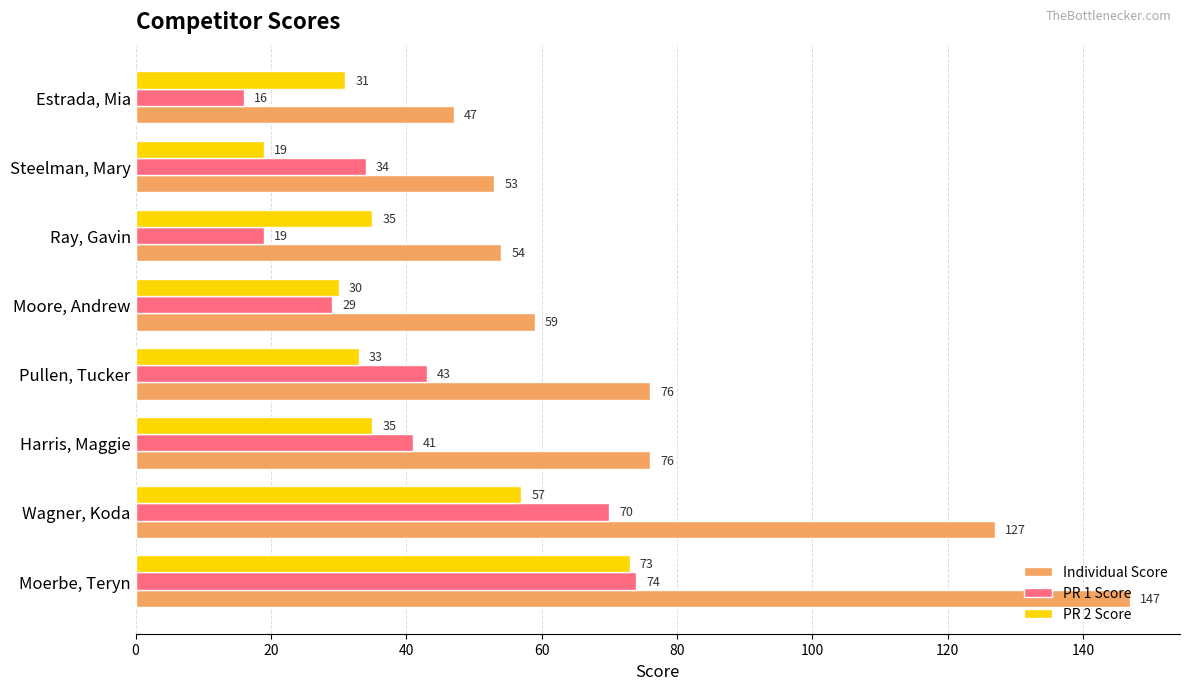

Where is PR 1 Score nearest to the value 45?

Pullen, Tucker